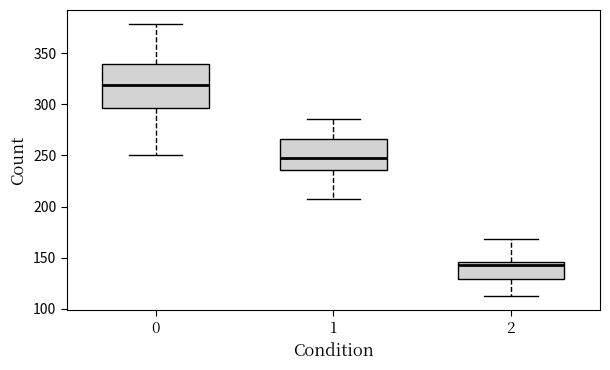

Where does the lower whisker of the box at x = 1 end on the y-axis? The values are not printed on the chart, so give them approximately, as read against the axis.

205